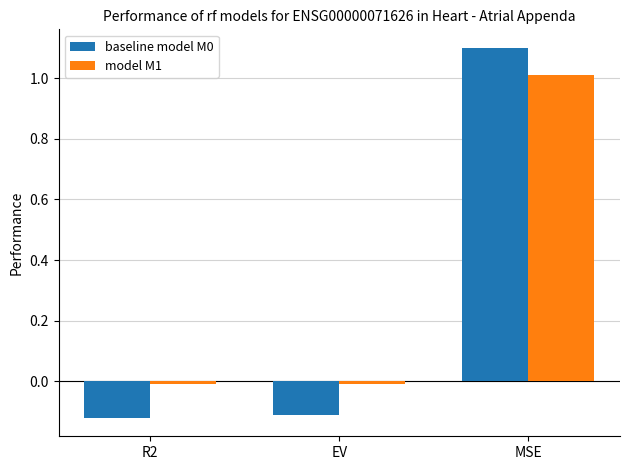

What position from the right is EV?

2